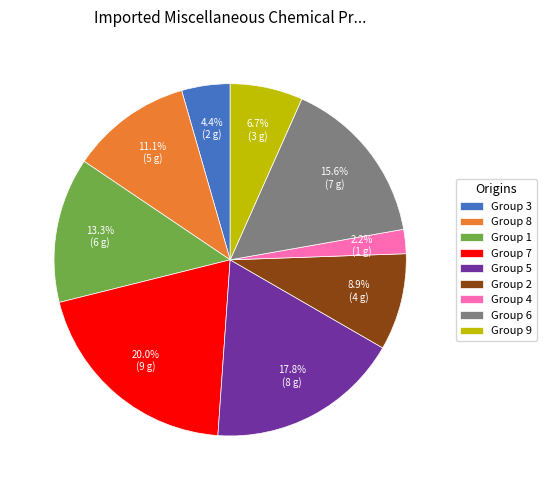

Between Group 7 and Group 9, which is larger?

Group 7